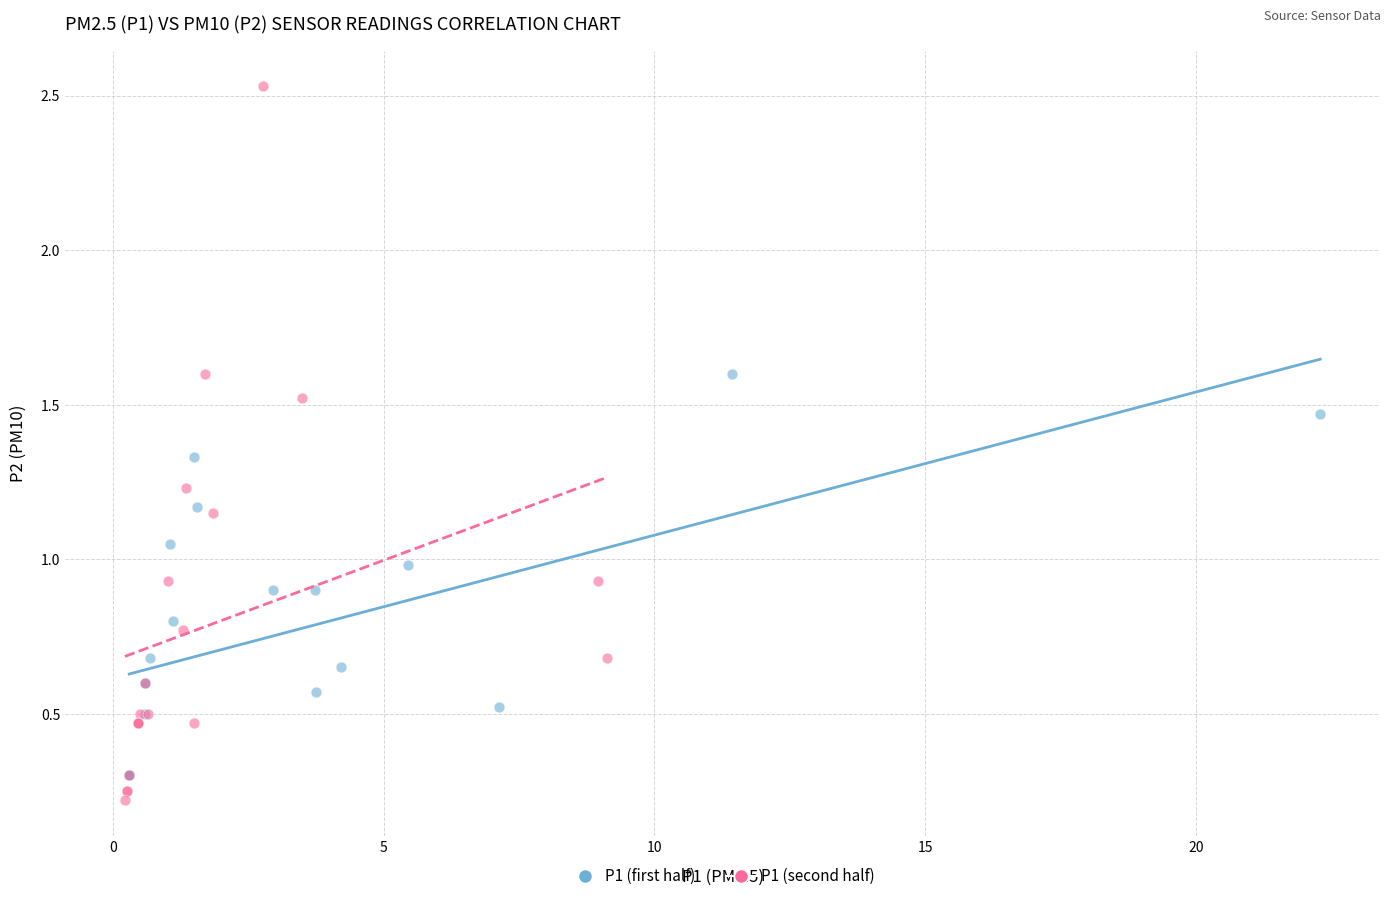

Which series contains the highest Y value?

P1 (second half)